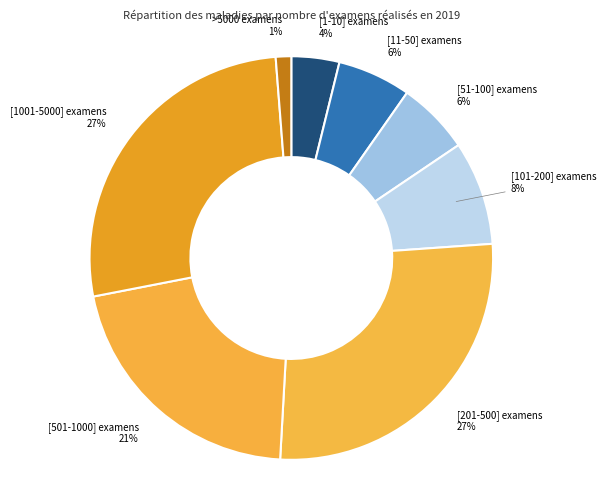

To the nearest percent, what is the combined percentage of [101-200] examens and [1-10] examens?

12%